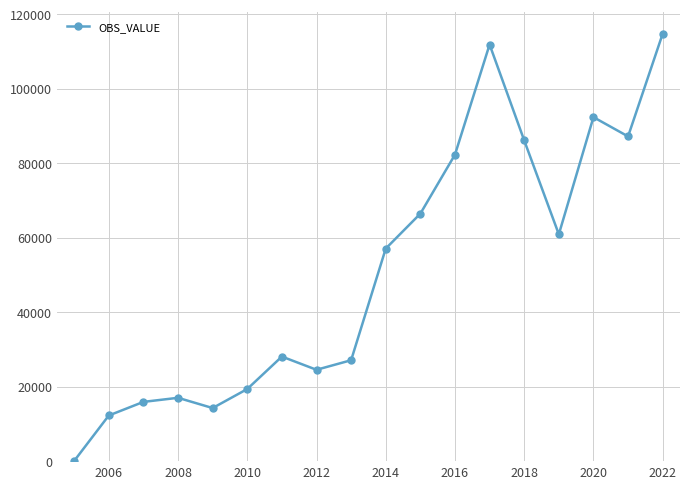

How many interior local peaks (higher than both neighbors) does the data have?

4